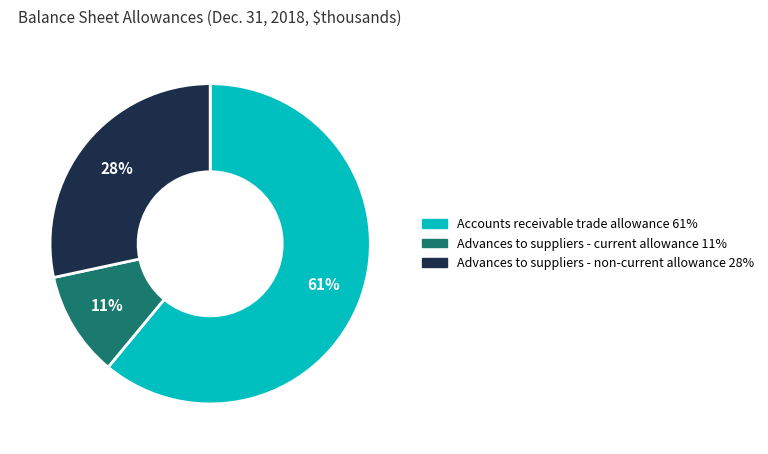

Is it true that Advances to suppliers - non-current allowance is 28% of the pie?

True